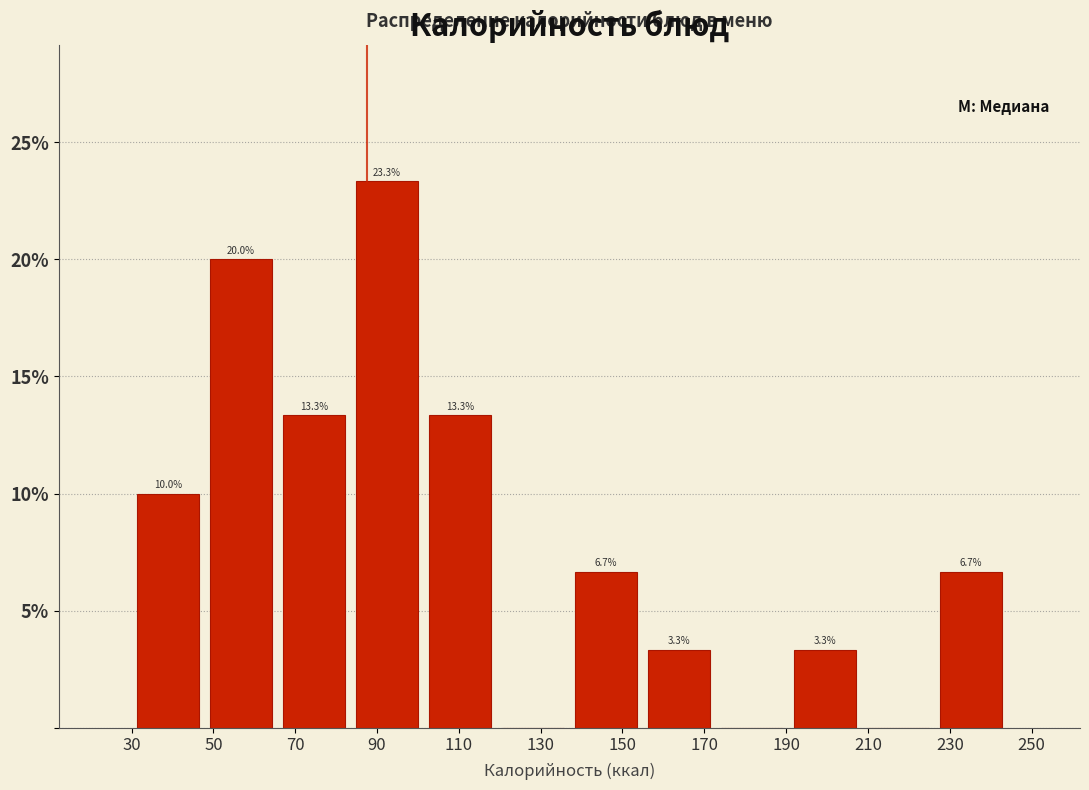

Over which range of the x-axis is the bar tallest?

84 to 102